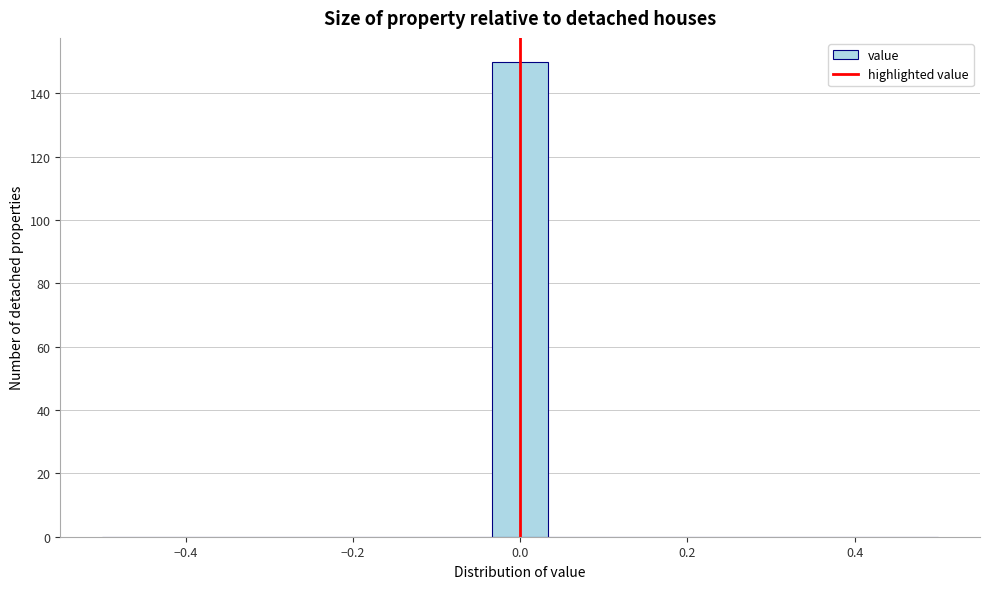

Read against the x-axis, roughly where is the centre of the tallest bar?

0.00